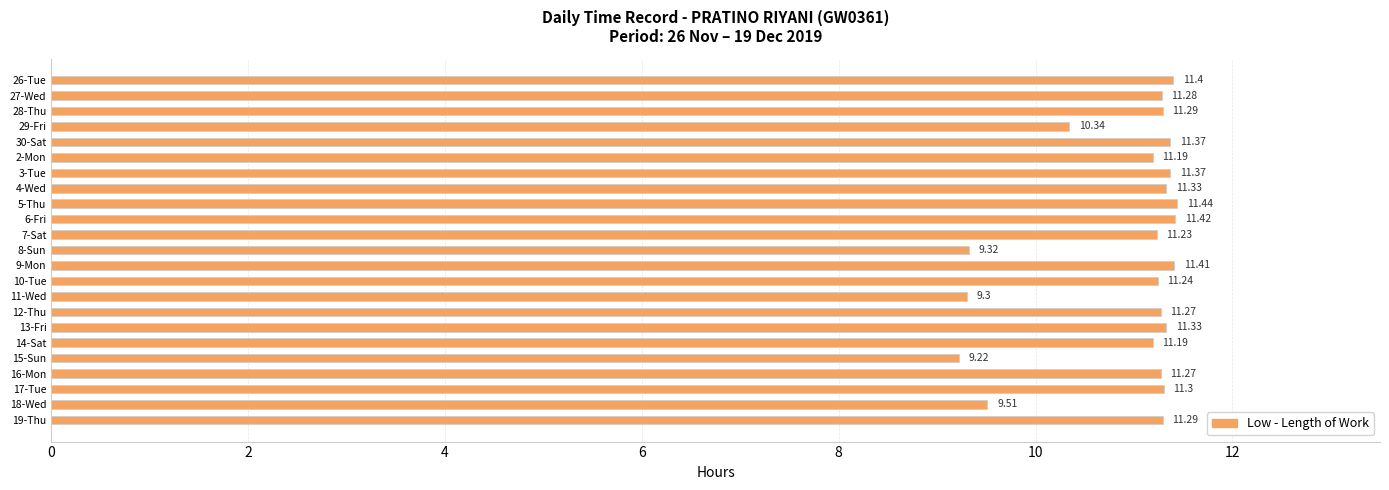

What is the average value?

10.9